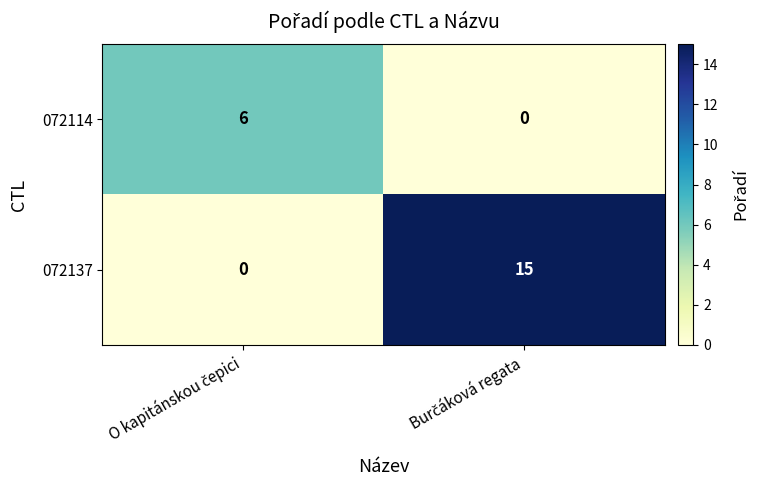

List the series in order of their overall mean, lowest first.

072114, 072137